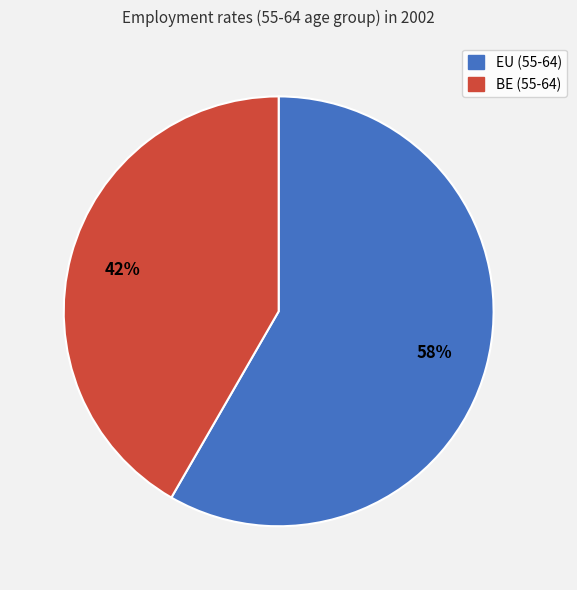

Is there any slice that represents more than half of the pie?

Yes